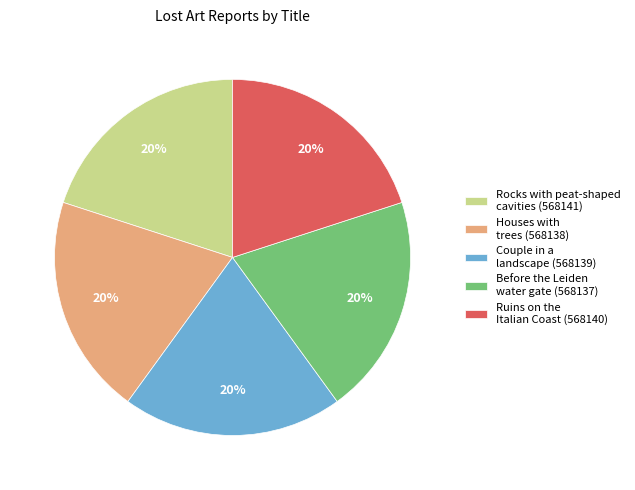

Combined, do Rocks with peat-shaped cavities (568141) and Houses with trees (568138) account for over 50%?

No